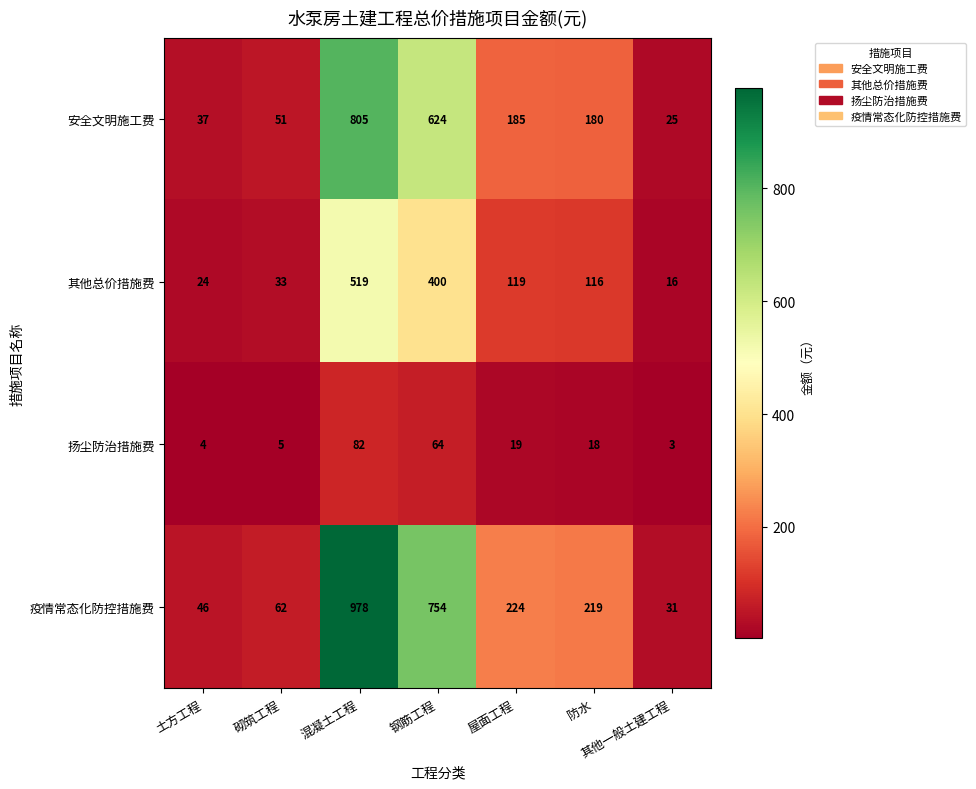

List the labels in order of 其他总价措施费 value, largest first.

混凝土工程, 钢筋工程, 屋面工程, 防水, 砌筑工程, 土方工程, 其他一般土建工程